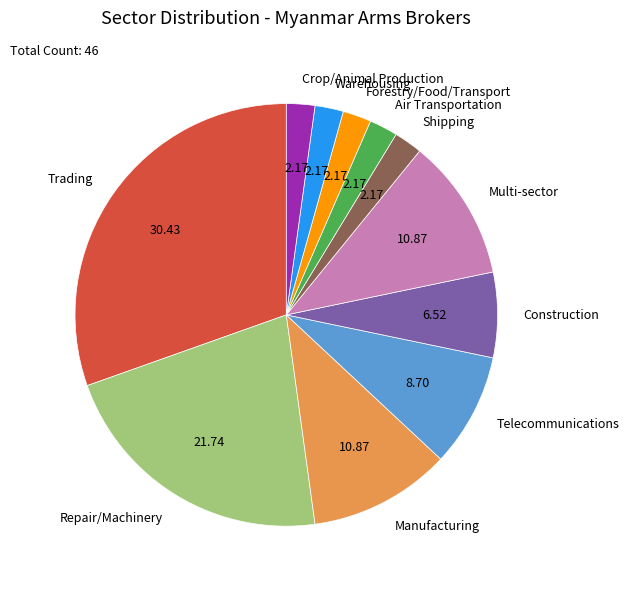

Which category has the biggest portion of the pie?

Trading